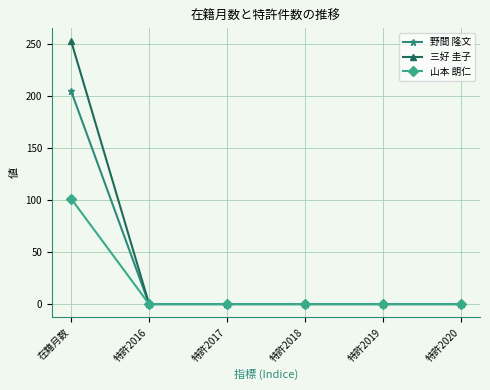

Reading right to left, list all the values displayed in this chart.

野間 隆文: 特許2020=0	特許2019=0	特許2018=0	特許2017=0	特許2016=0	在籍月数=204
三好 圭子: 特許2020=0	特許2019=0	特許2018=0	特許2017=0	特許2016=0	在籍月数=252
山本 朗仁: 特許2020=0	特許2019=0	特許2018=0	特許2017=0	特許2016=0	在籍月数=101